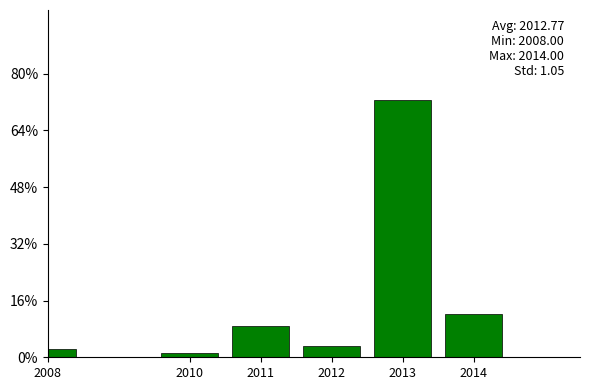

Reading left to right, extract all data points from this chart.

2008=2.2	2010=1.1	2011=8.8	2012=3.3	2013=72.5	2014=12.1